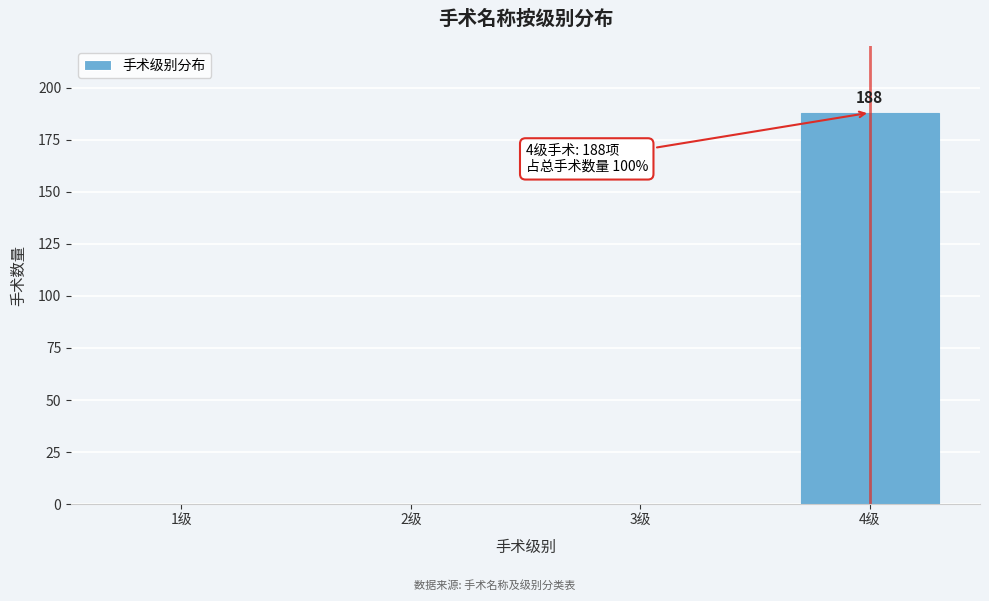

Reading right to left, list all the values displayed in this chart.

4级=188	3级=0	2级=0	1级=0